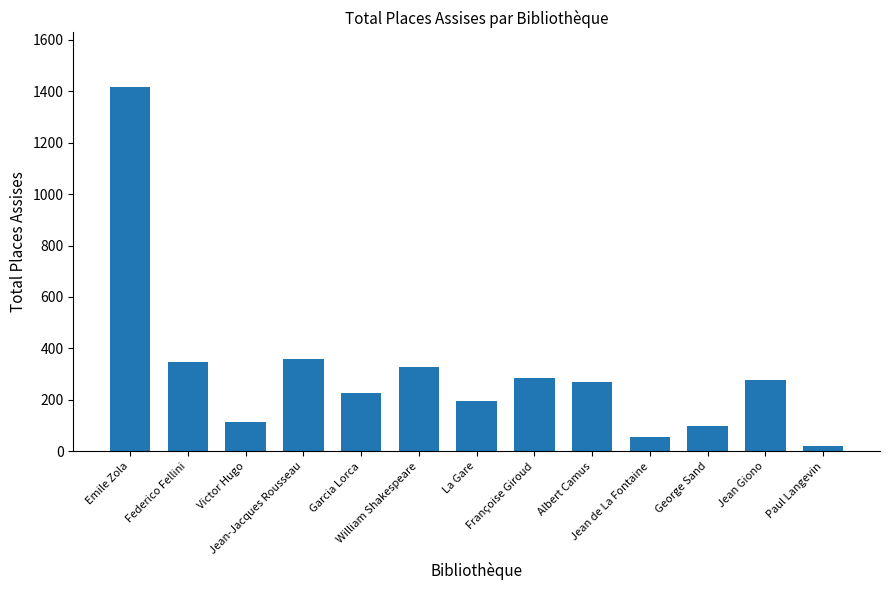

What is the change in value from Emile Zola to Jean de La Fontaine?

-1359